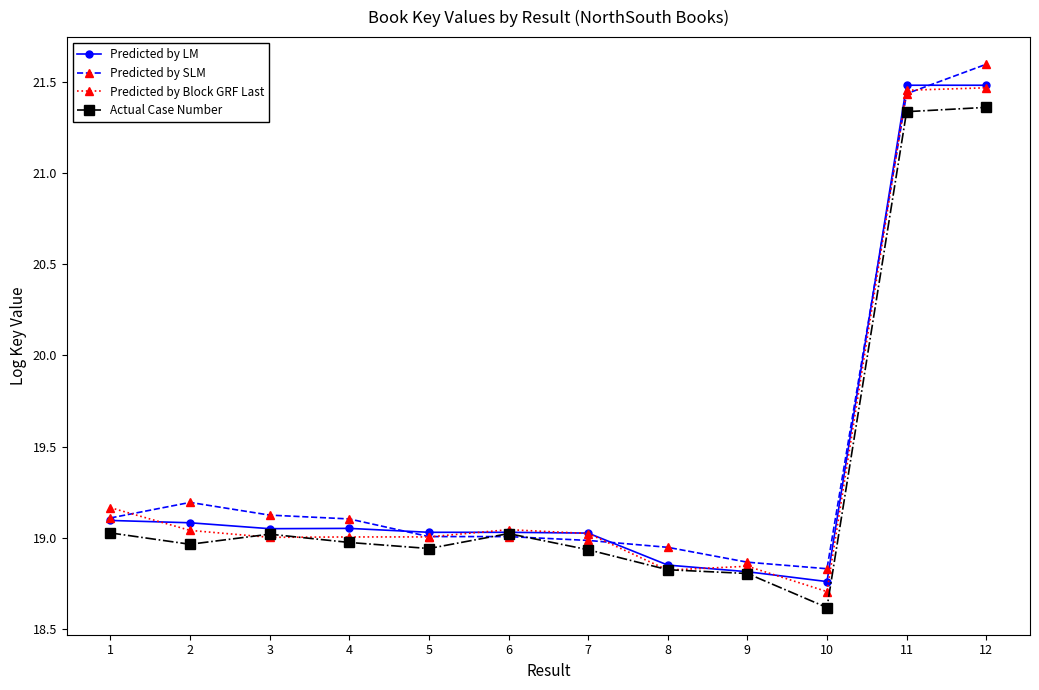

The value of Actual Case Number at 10 is 32.7. True or false?

False